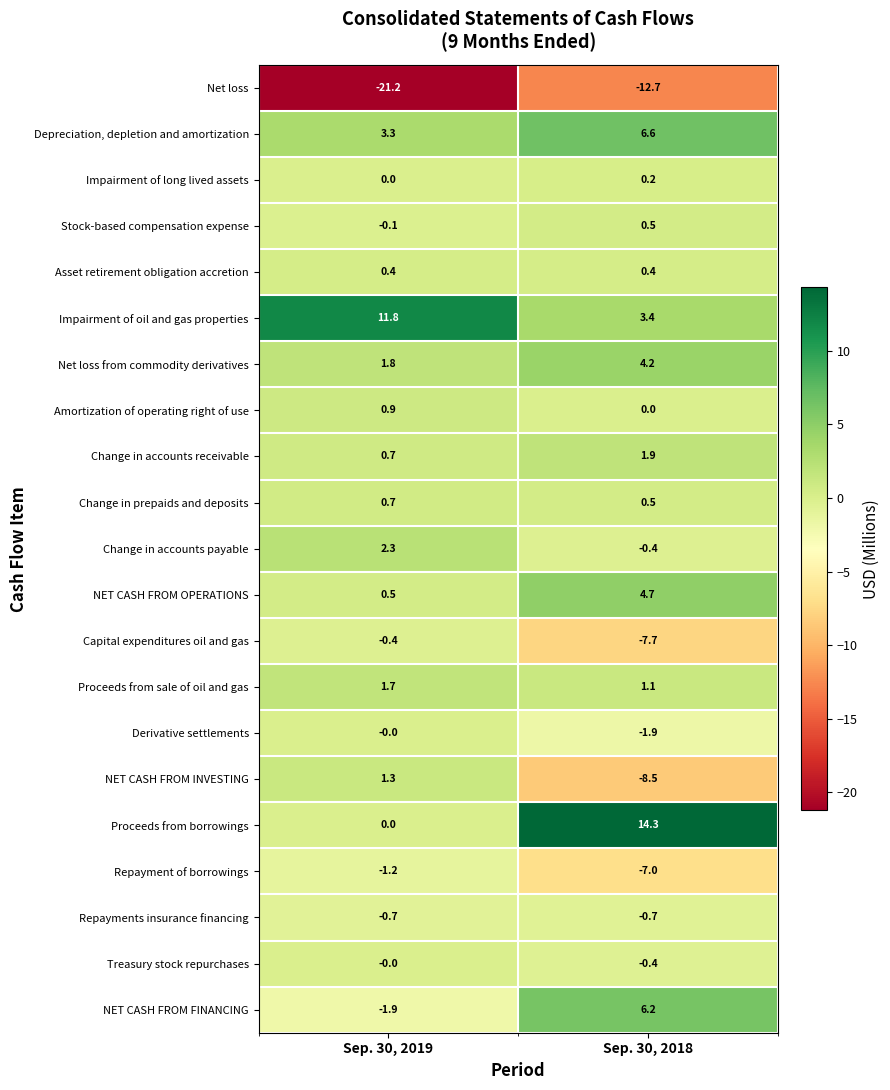

What is the difference between the maximum and minimum values in the Amortization of operating right of use series?

0.9